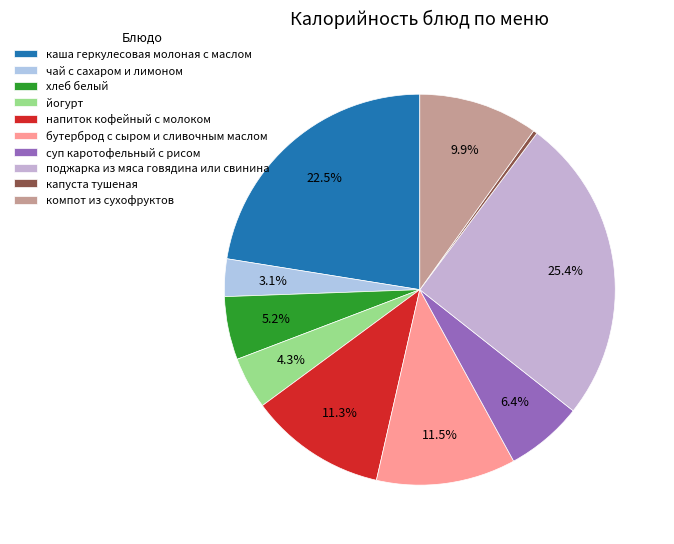

Is the sum of поджарка из мяса говядина или свинина and йогурт greater than half?

No